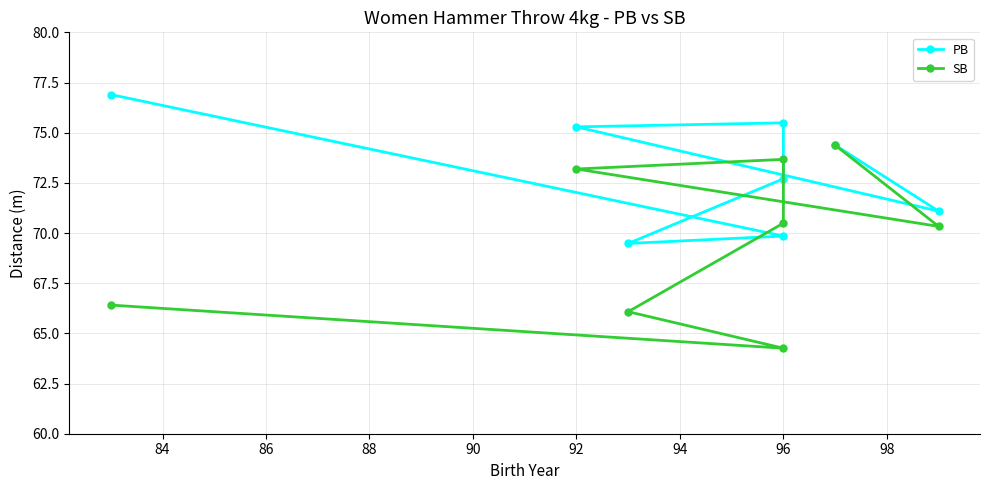

Rank the series by their maximum value, from lowest to highest.

SB, PB